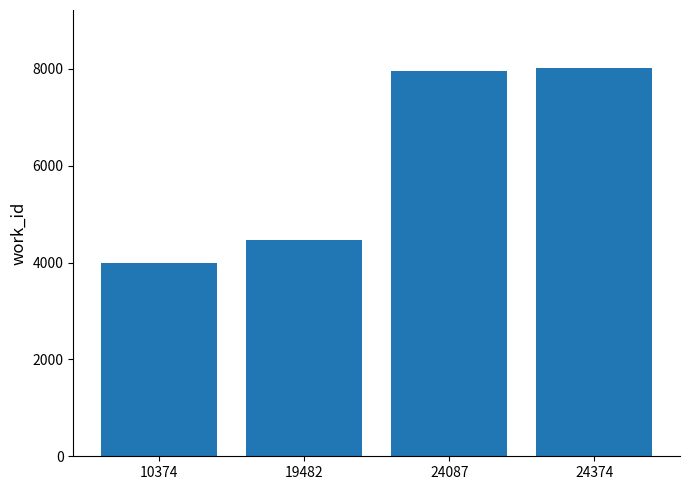

How many values are below 7945?

2